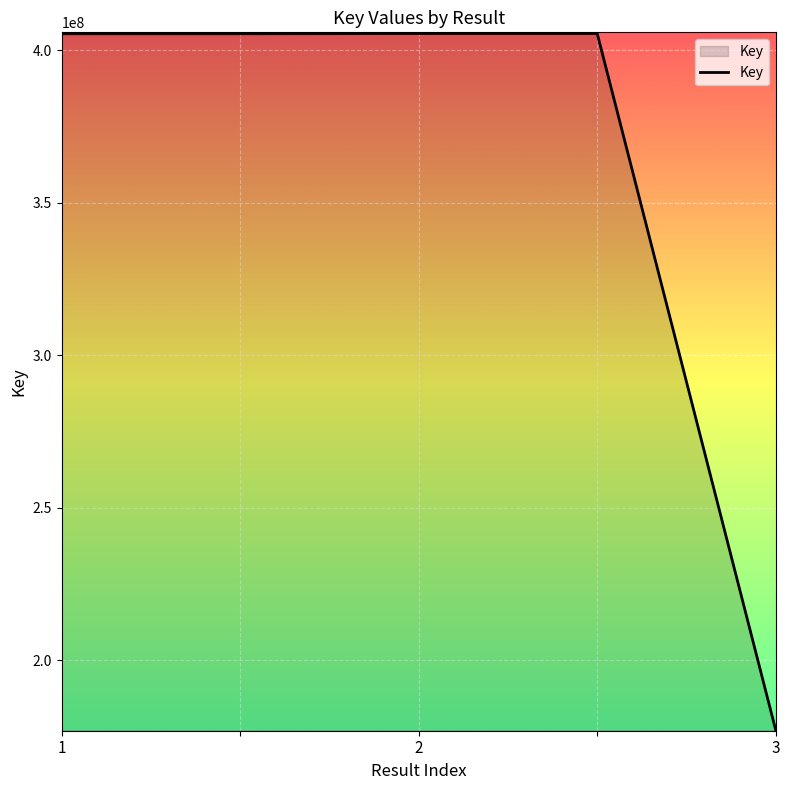

What is the average value?

359816814